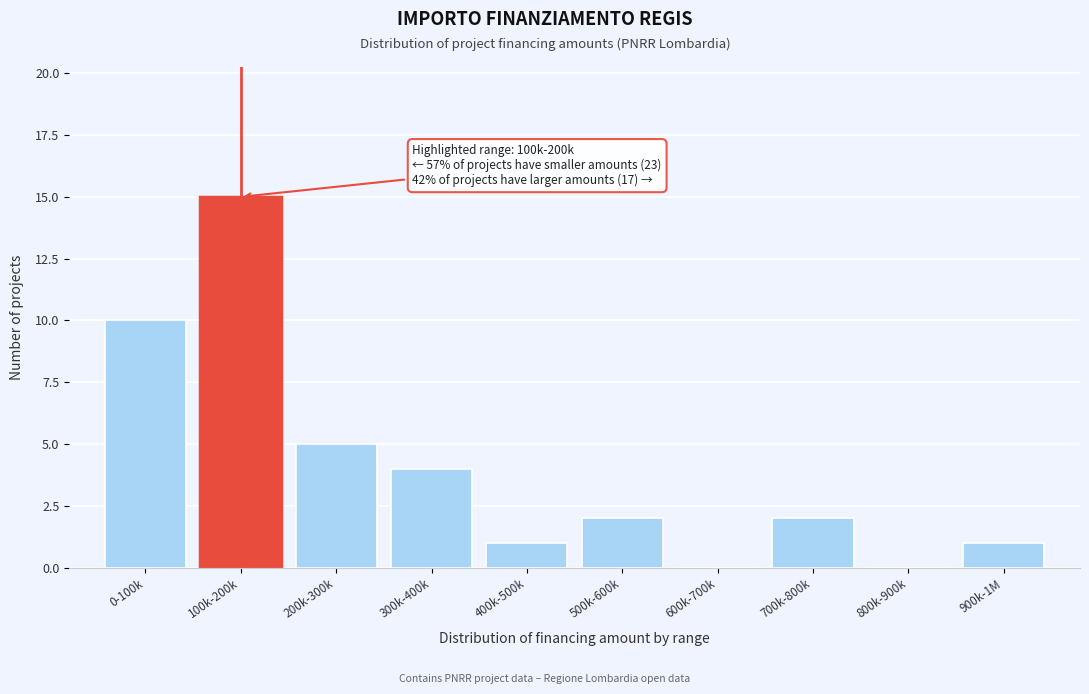

Reading left to right, what are all the values shown in this chart?

0-100k=10	100k-200k=15	200k-300k=5	300k-400k=4	400k-500k=1	500k-600k=2	600k-700k=0	700k-800k=2	800k-900k=0	900k-1M=1